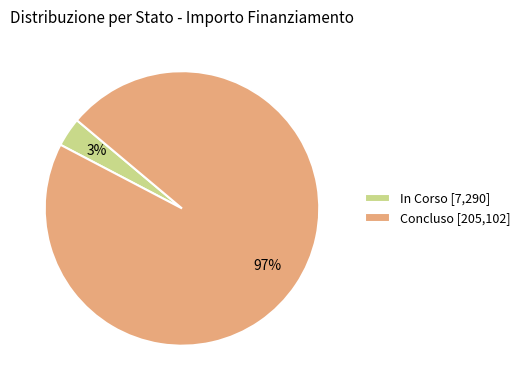

Is it true that In Corso [7,290] is 3% of the pie?

True